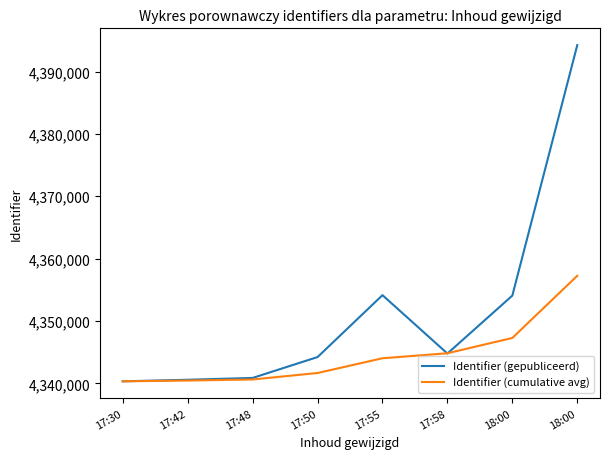

Does the chart have visible grid lines?

No